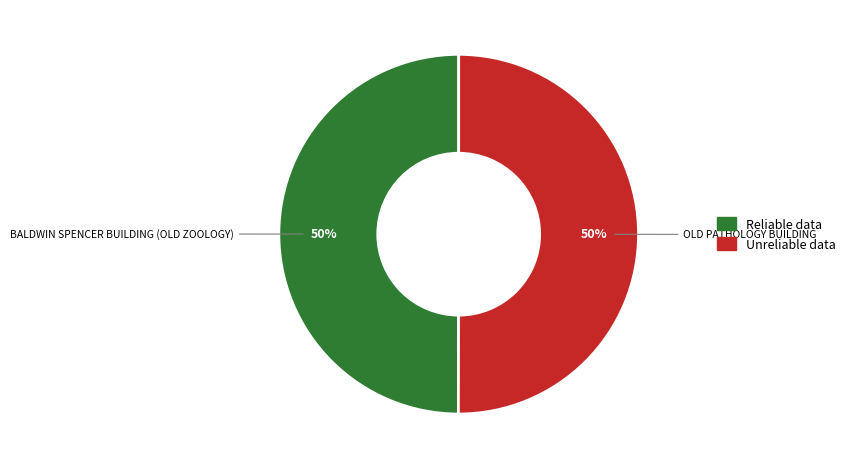

Count the number of slices in the pie.

2